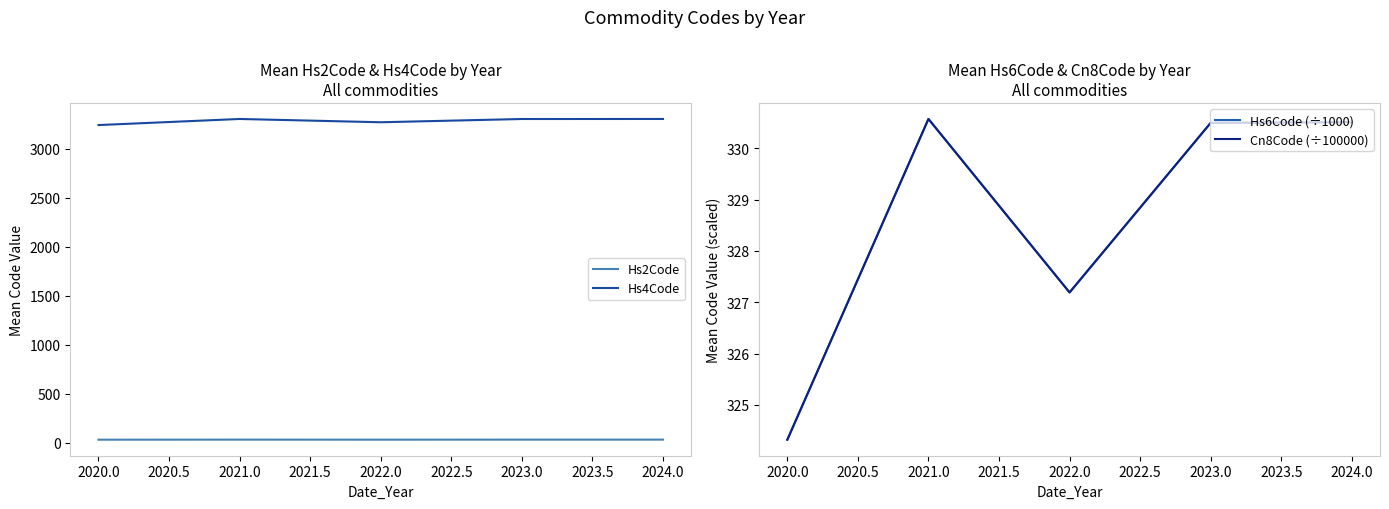

What is the difference between the Hs4Code values at 2024.0 and 2023.0?

0.4